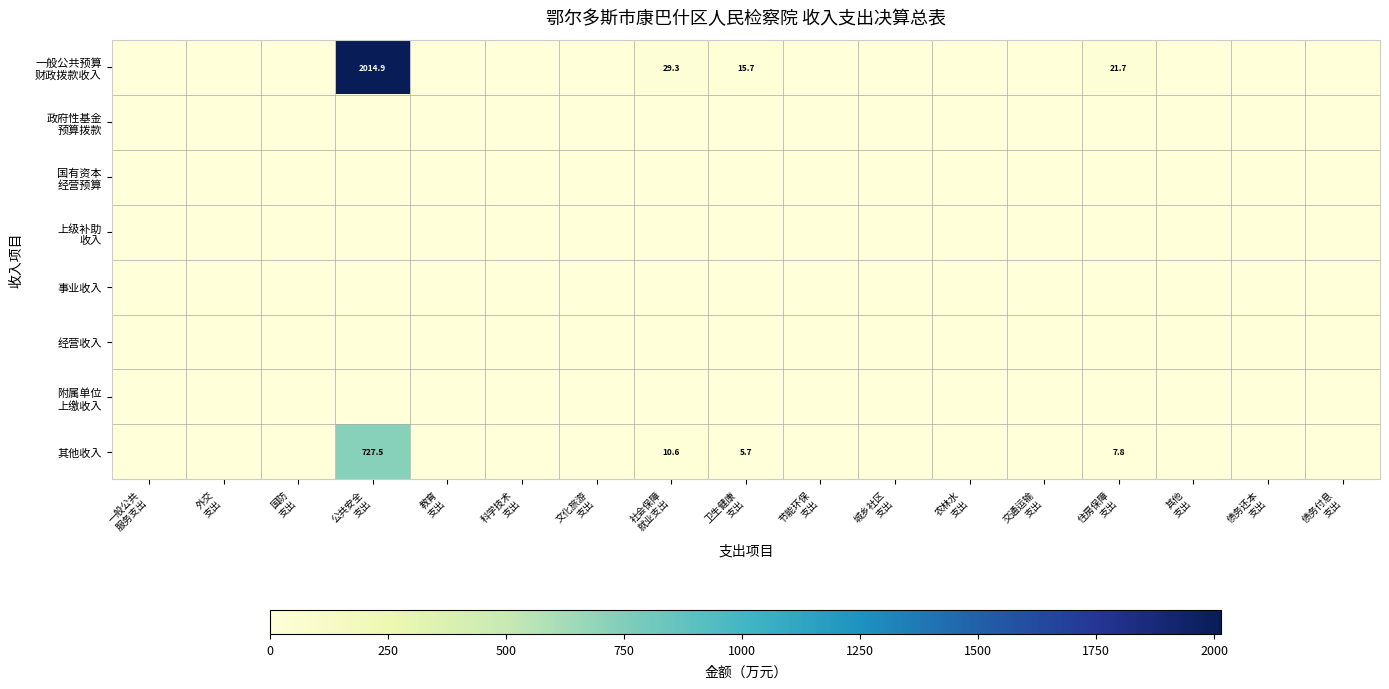

At how many categories does at least one series exceed 1486?

1